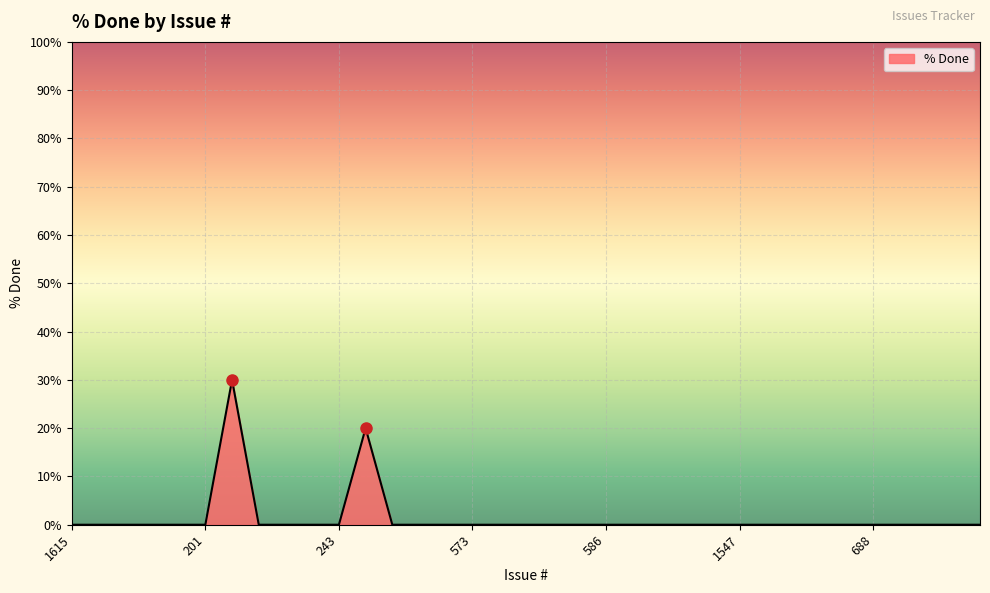

What is the difference between the maximum and minimum values?

30